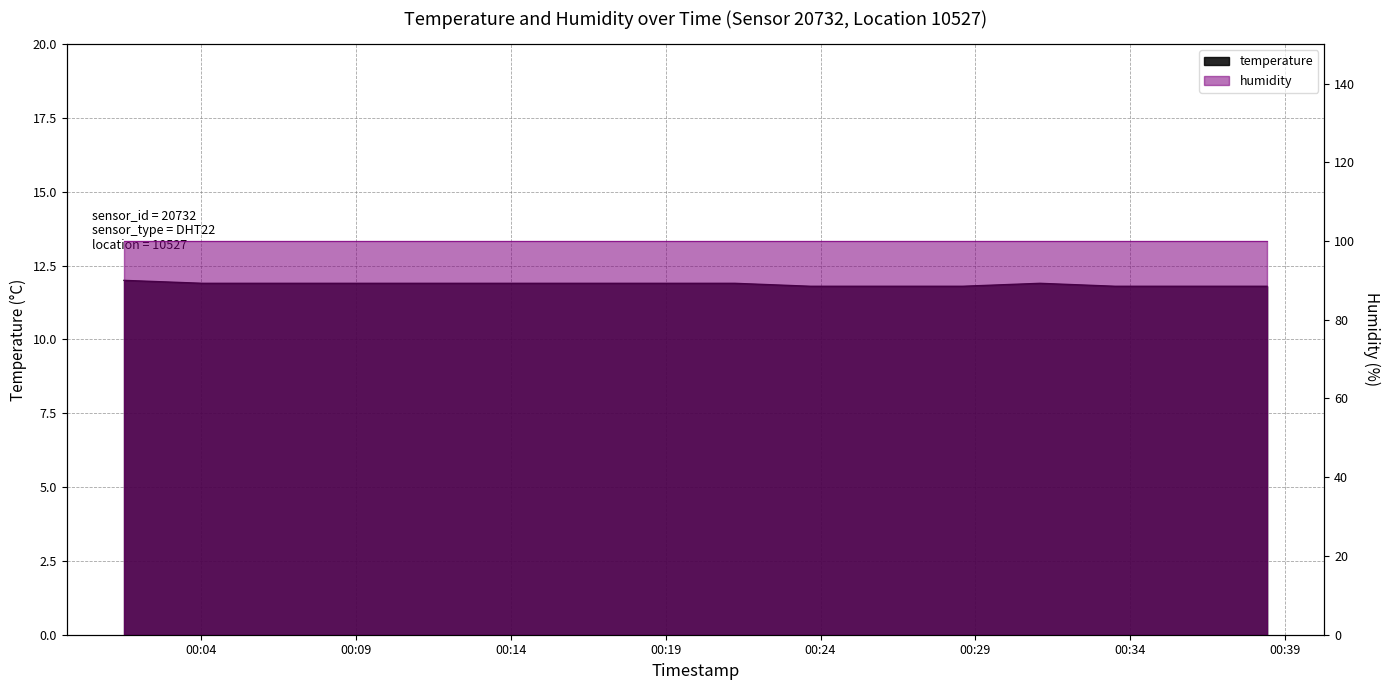

True or false: the data shows 18.7 at 06:00.

False